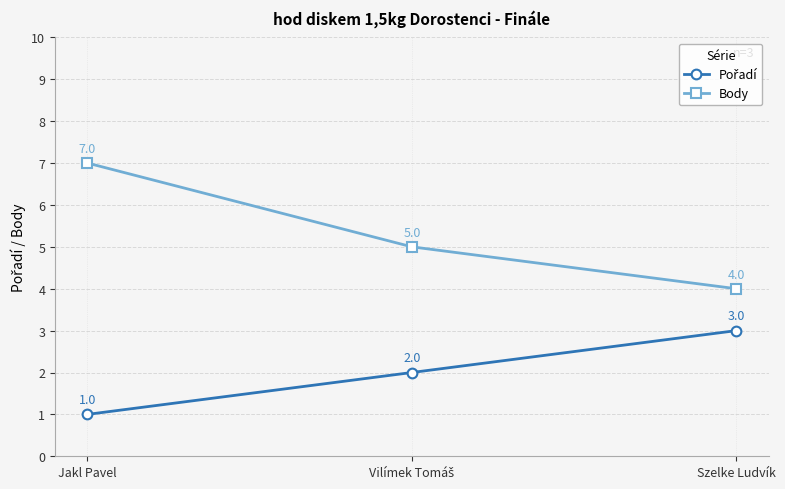

What is the sum of all Body values?

16